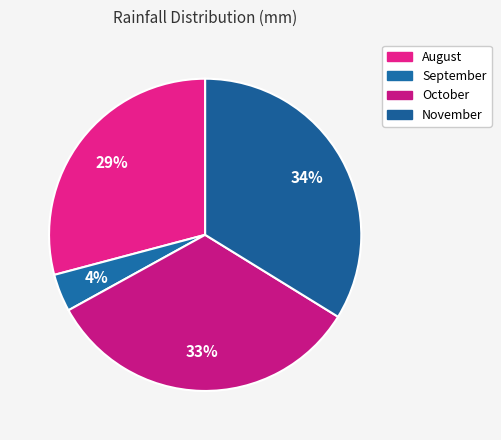

To the nearest percent, what percentage of the pie is September?

4%